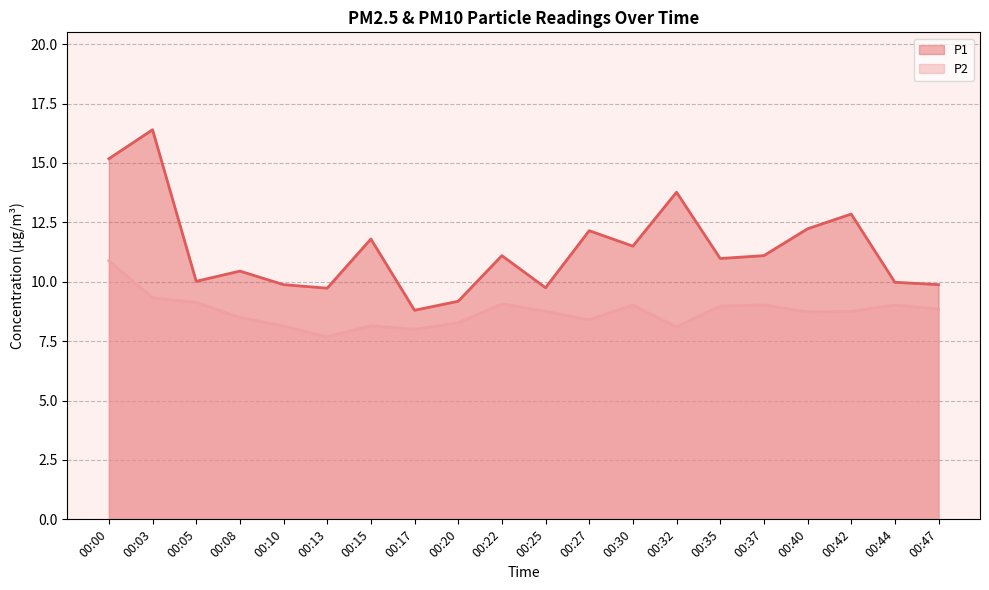

What is the difference between the P1 values at 00:22 and 00:10?

1.2